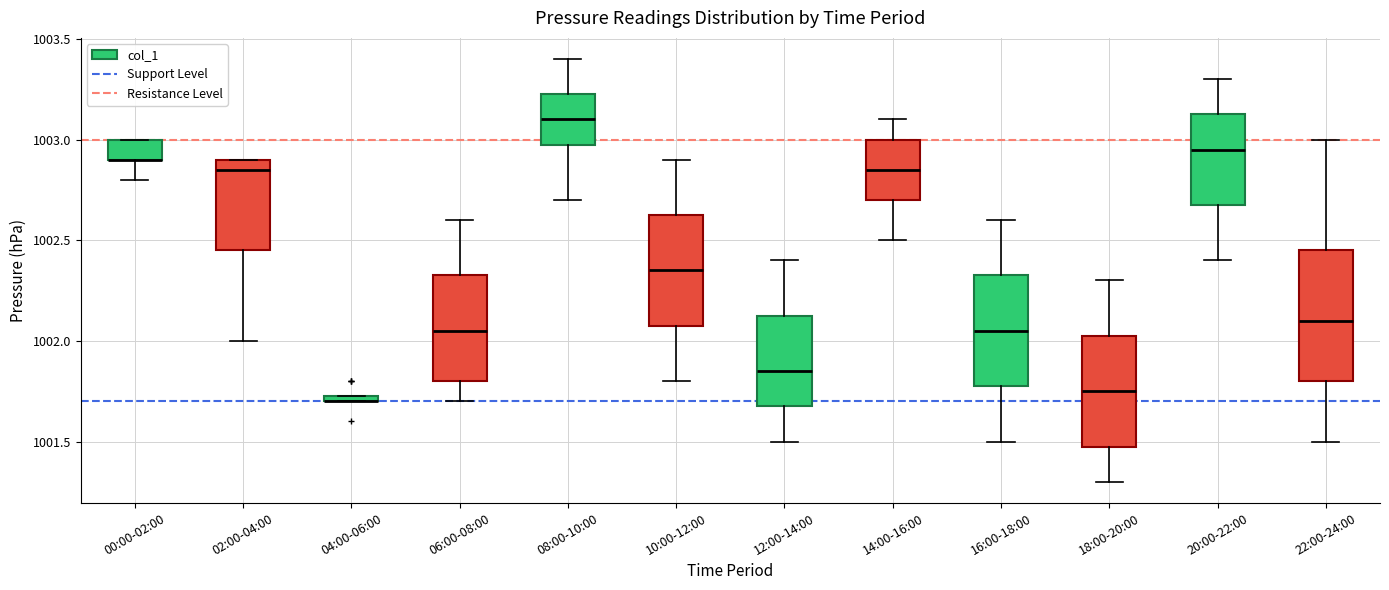

Comparing the boxes themselves (not the whiskers), which one is the tallest?

22:00-24:00